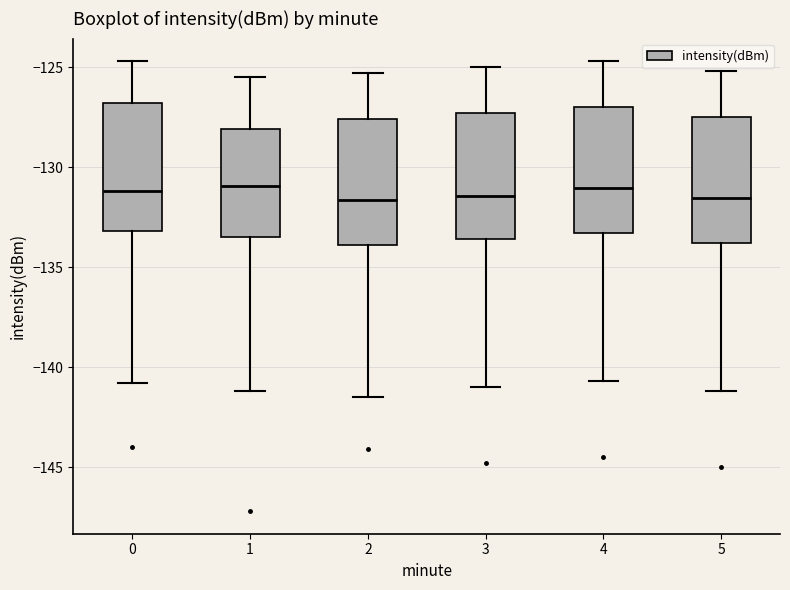

Where does the lower whisker of the box at x = 4 end on the y-axis? The values are not printed on the chart, so give them approximately, as read against the axis.

-140.5